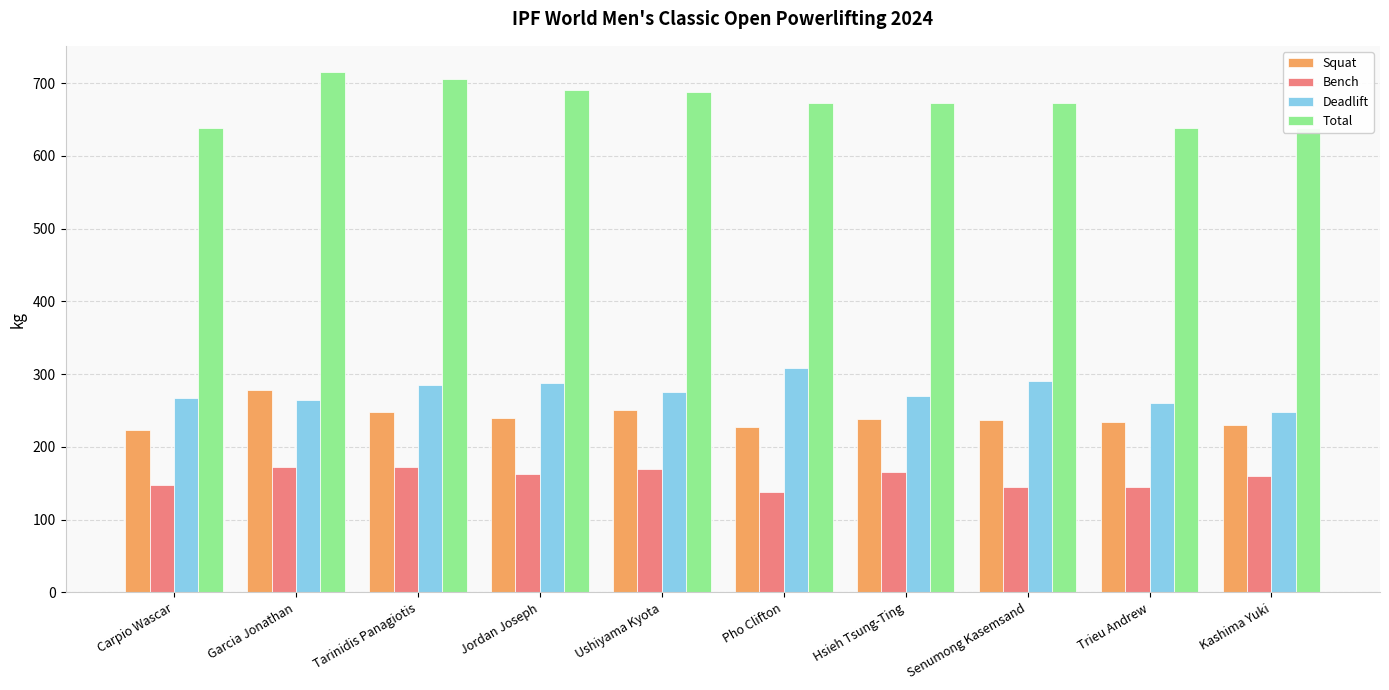

True or false: Bench has a value of 119.5 at Garcia Jonathan.

False